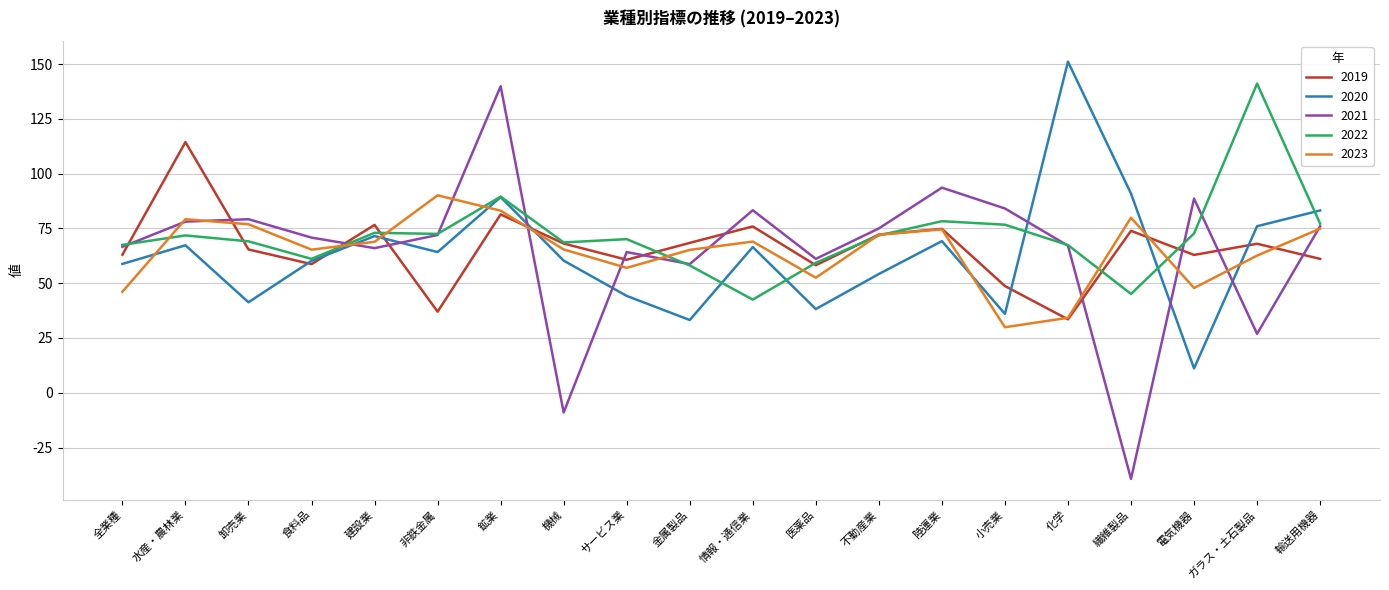

What is the difference between the maximum and second lowest values in the 2019 series?

77.4